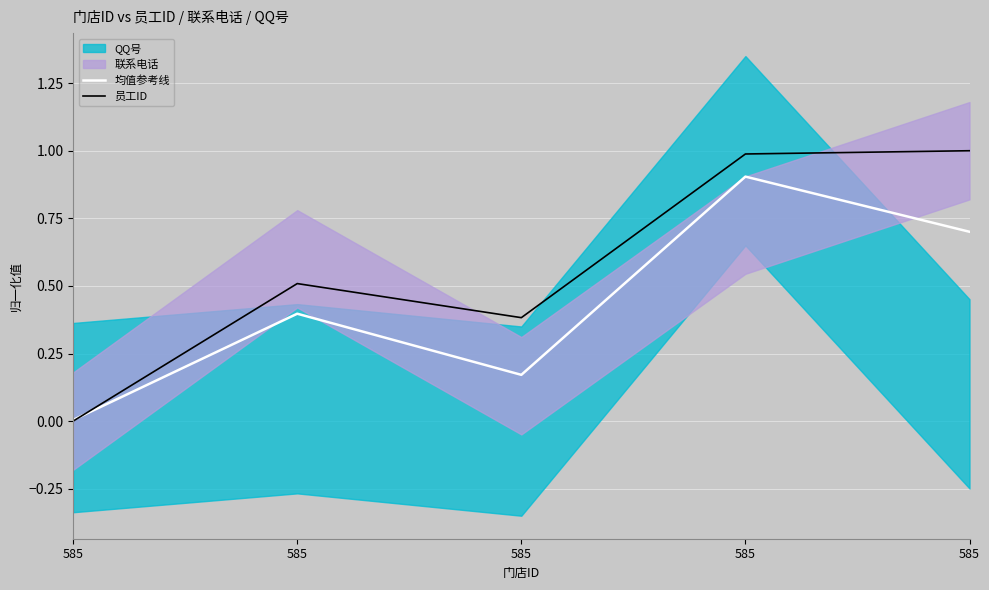

At which category does 均值参考线 reach its first local peak?

585